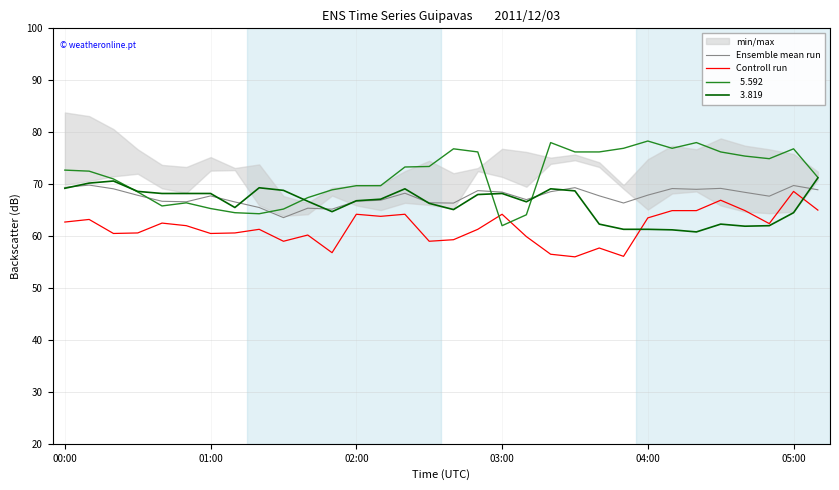

What position from the left is 17?

18